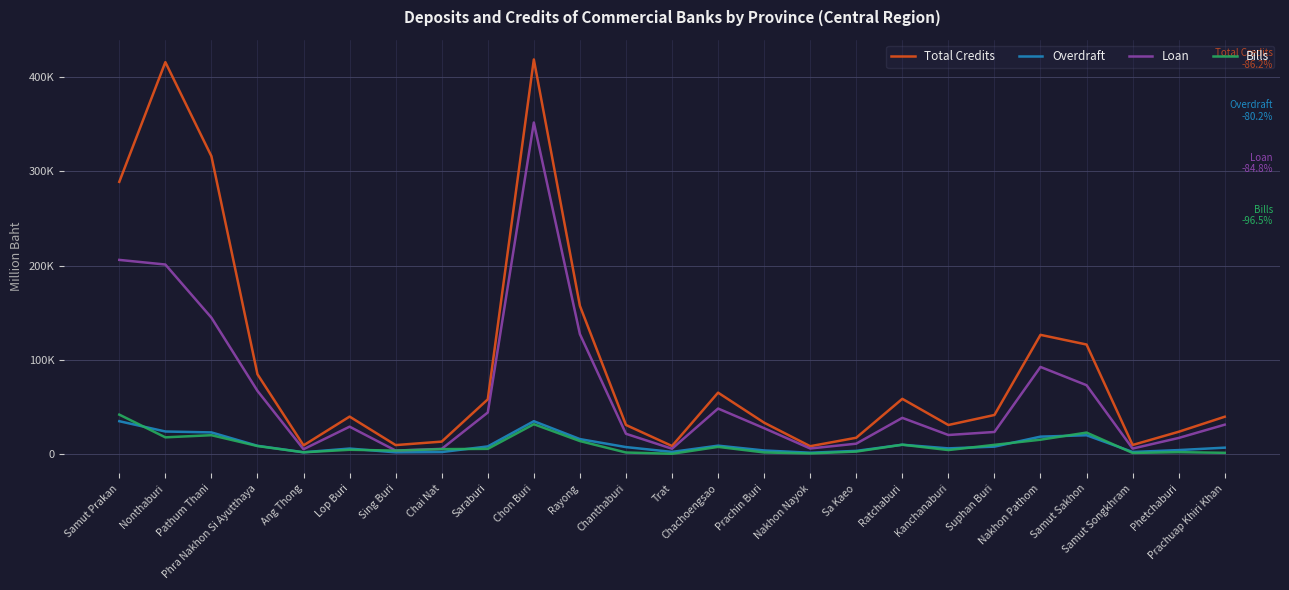

Does the chart display data point markers on the line(s)?

No